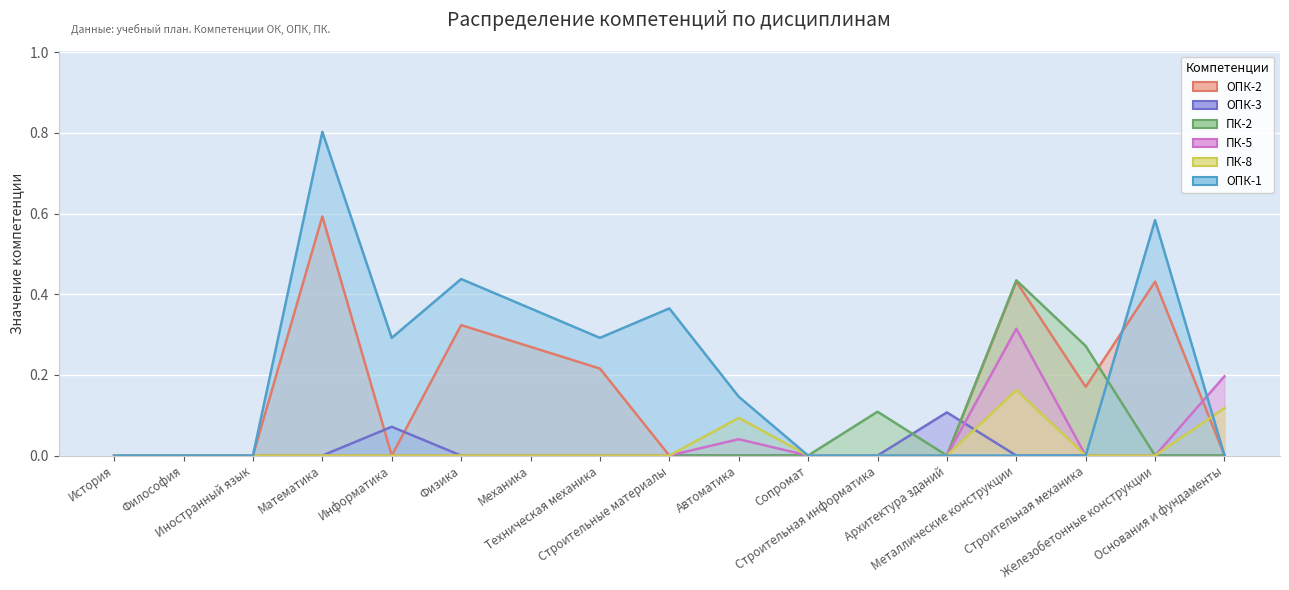

Rank the series by their maximum value, from lowest to highest.

ОПК-3, ПК-8, ПК-5, ПК-2, ОПК-2, ОПК-1